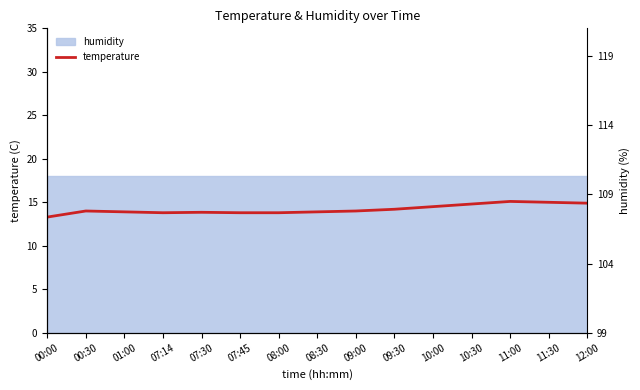

Rank the categories by value from highest to lowest.

11:00, 11:30, 12:00, 10:30, 10:00, 09:30, 00:30, 09:00, 01:00, 08:30, 07:30, 07:14, 07:45, 08:00, 00:00